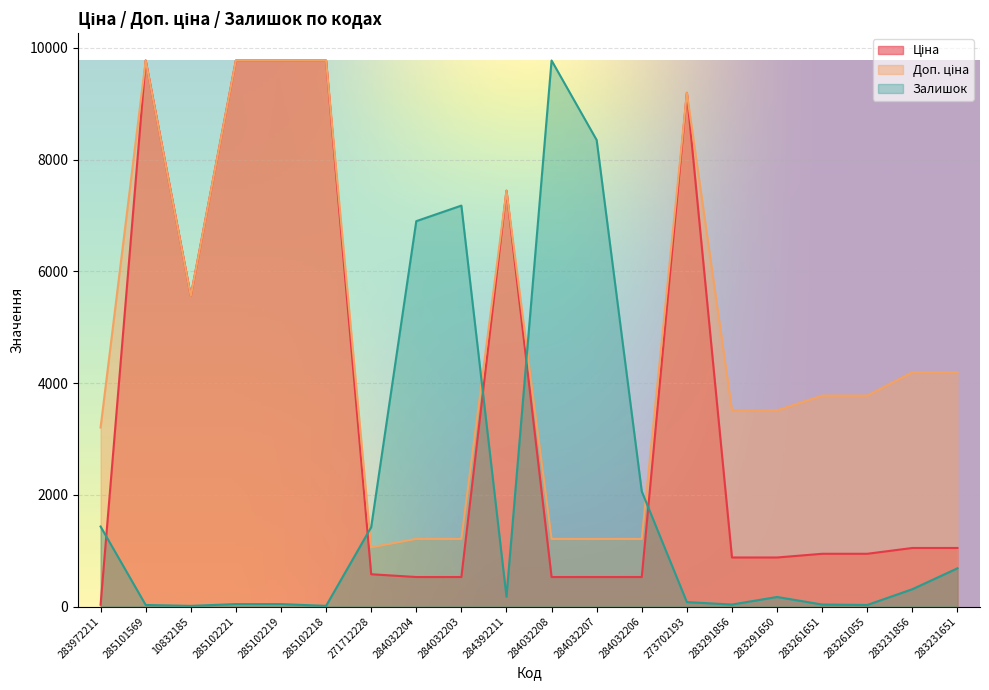

What are all the series names shown in the legend?

Ціна, Доп. ціна, Залишок